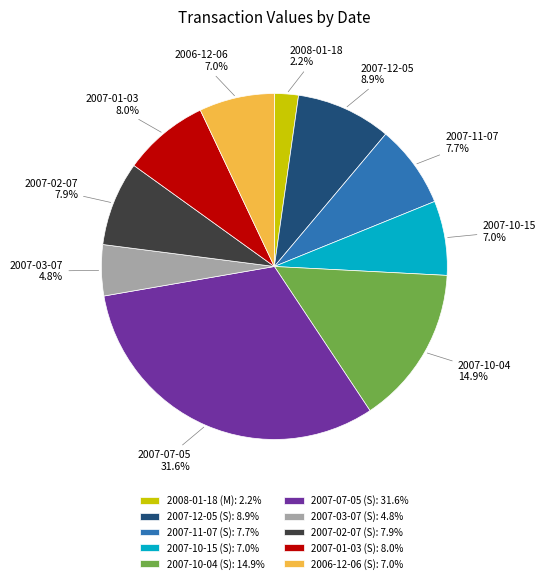

Is the sum of 2006-12-06 (S) and 2007-07-05 (S) greater than half?

No